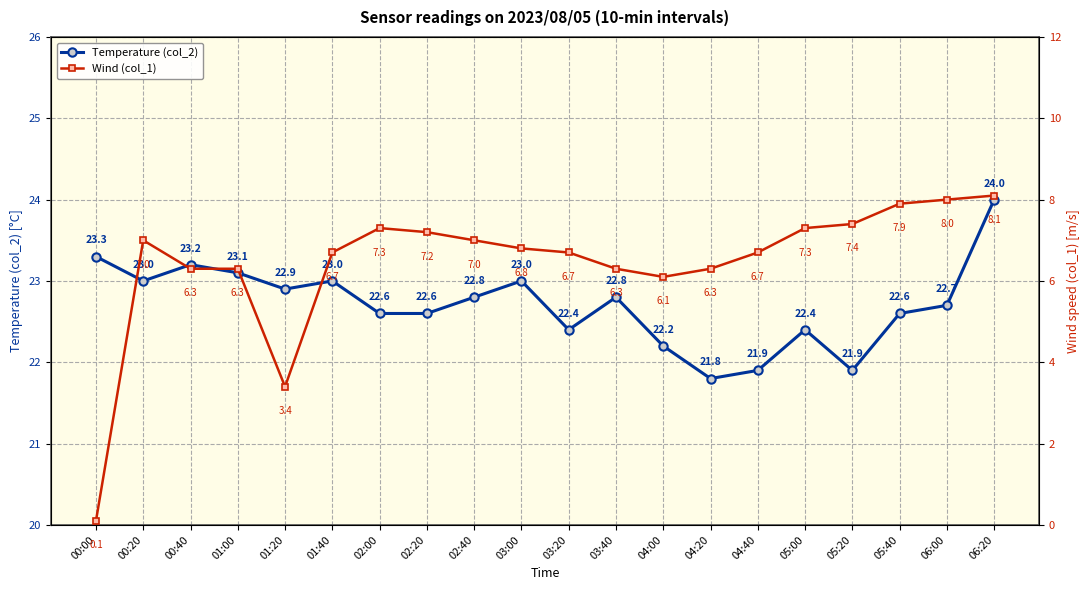

What are all the series names shown in the legend?

Temperature (col_2), Wind (col_1)